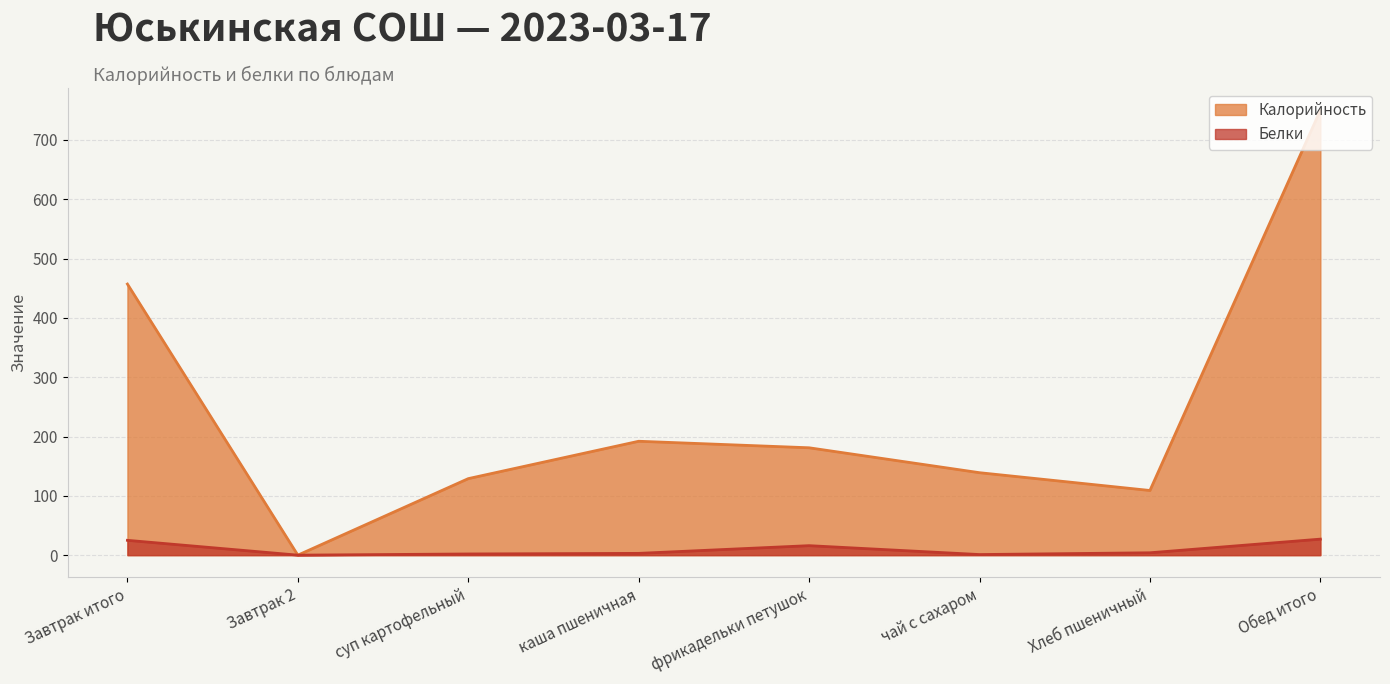

Reading left to right, what are all the values shown in this chart?

Калорийность: 457	0	129	192	181	139	109	750
Белки: 25	0	2	3	16	1	4	27